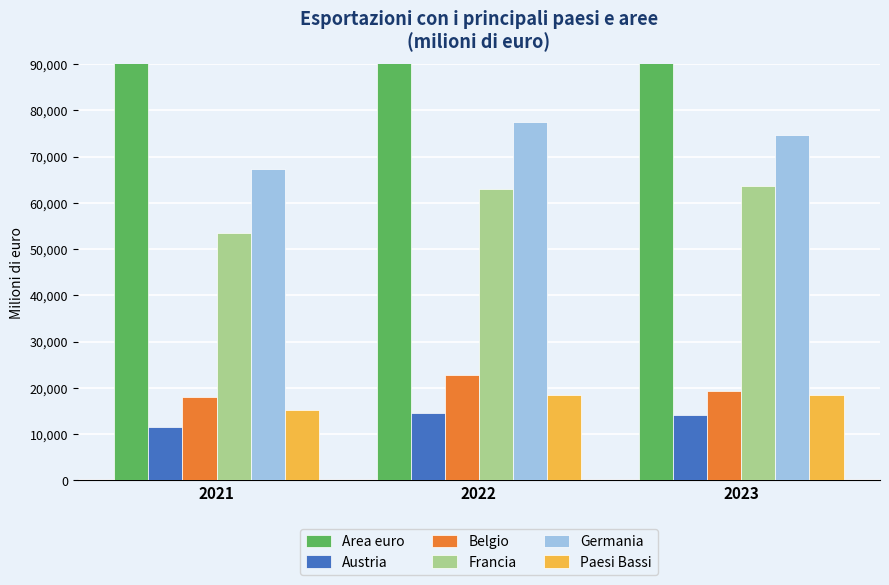

At which category is the sum across all series the highest?

2022